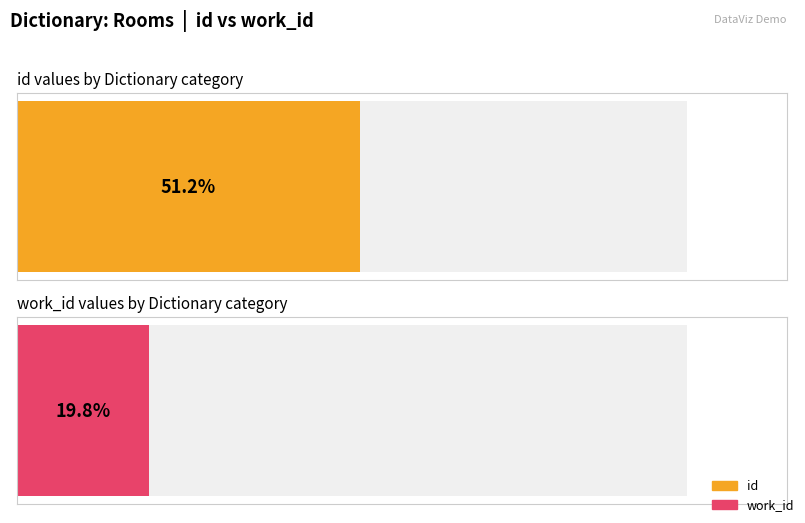

At which label does id reach its minimum?

Rooms